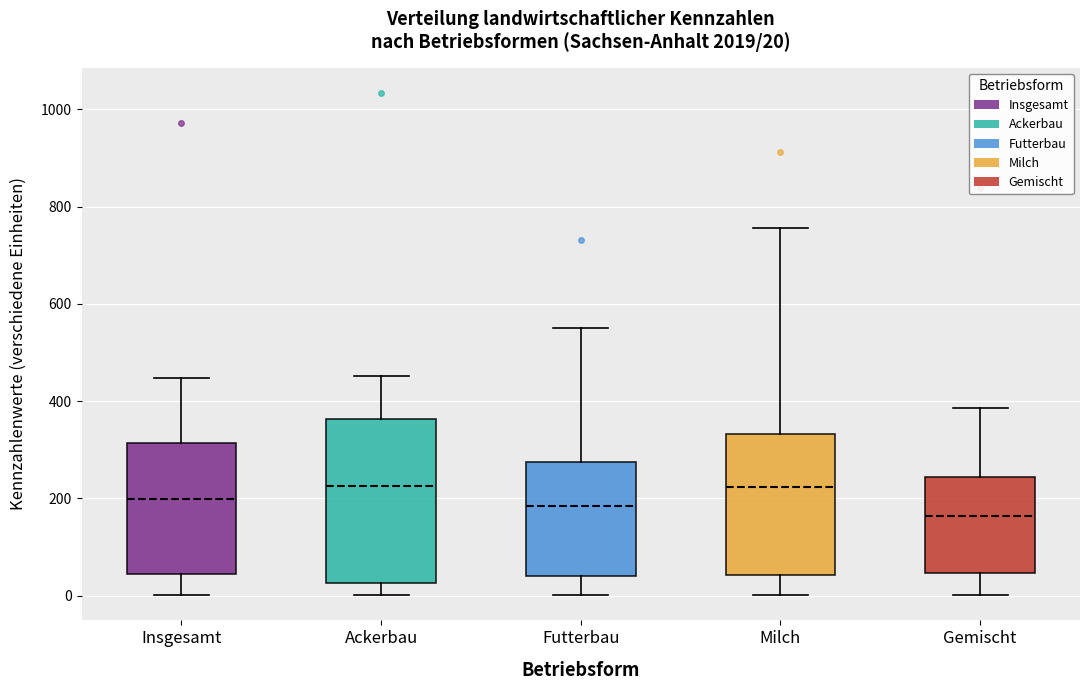

Which box has the lowest median line?

Gemischt